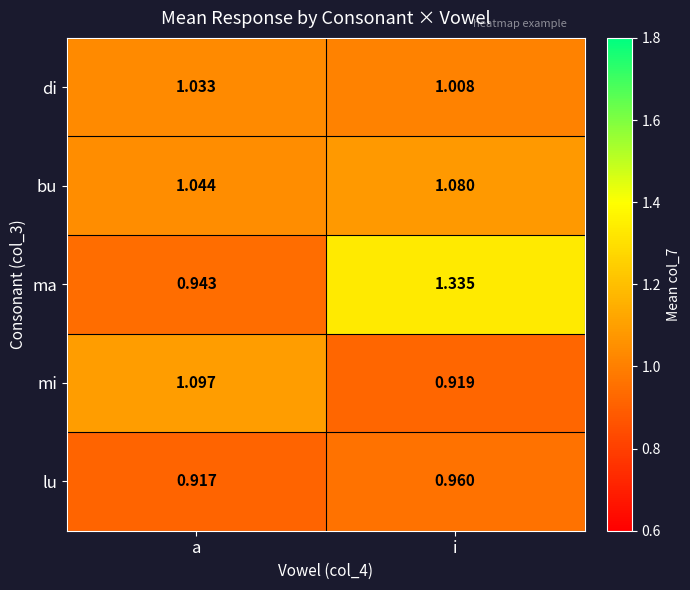

Rank the series at a from highest to lowest value.

mi, bu, di, ma, lu